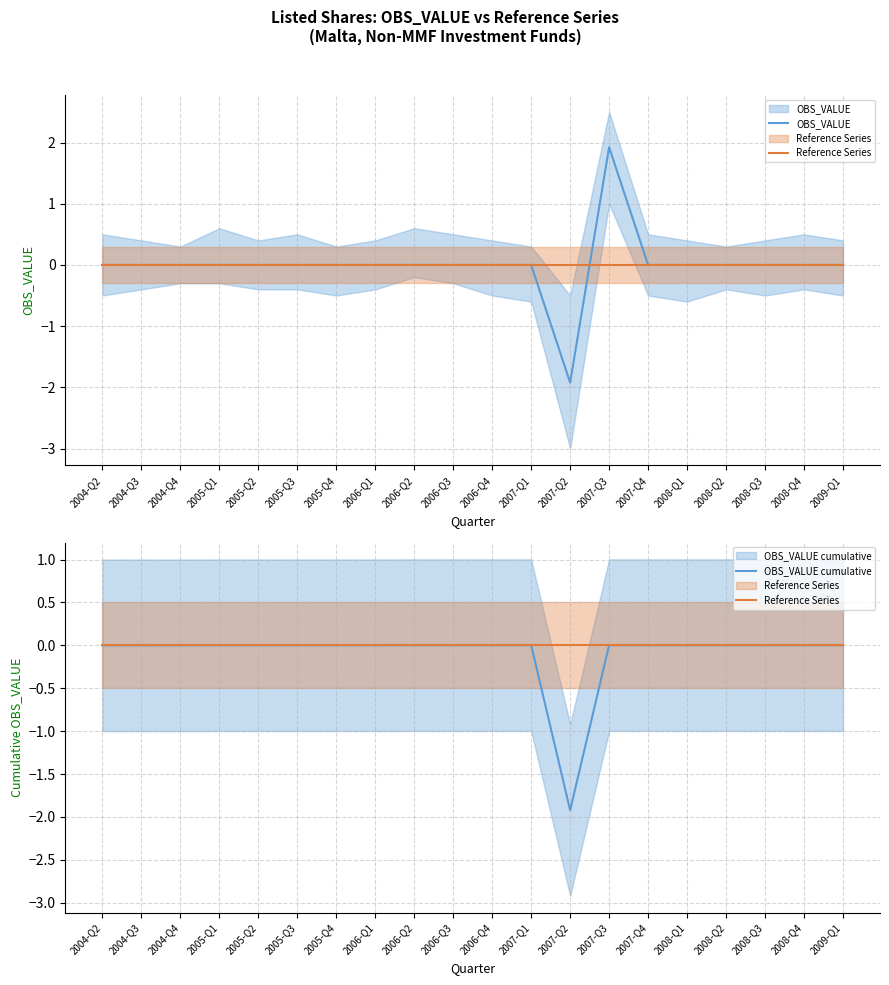

At which label does Reference Series reach its peak?

2004-Q2